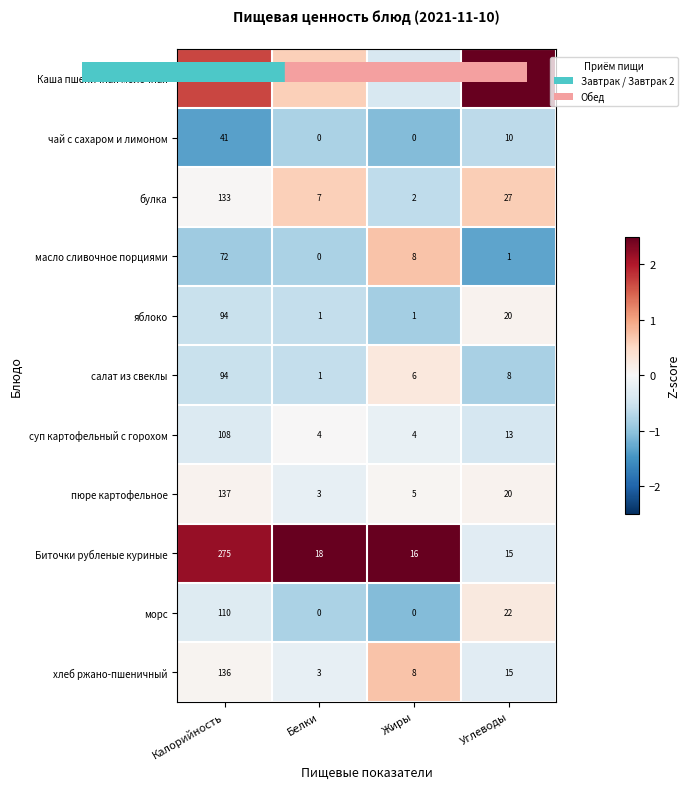

The пюре картофельное series shows 5 at Жиры. True or false?

True